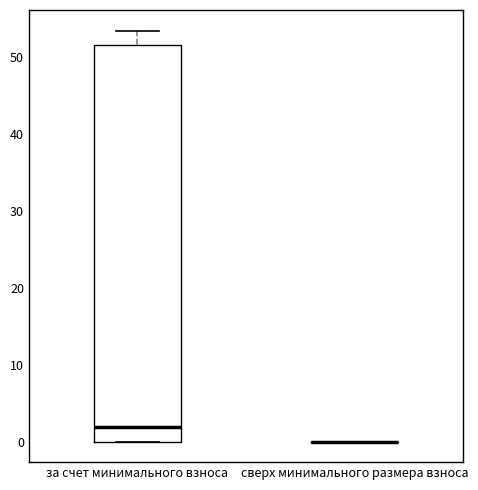

Reading left to right, transcribe this box plot: for each box, give where its median line is, the range the box spans, and where its two whiskers end, as read against the y-axis. The values are not printed on the chart, so give them approximately, as read against the axis.

за счет минимального взноса: median 2, box 0 to 52, whiskers 0 to 53
сверх минимального размера взноса: box collapsed to a line at 0, whiskers 0 to 0